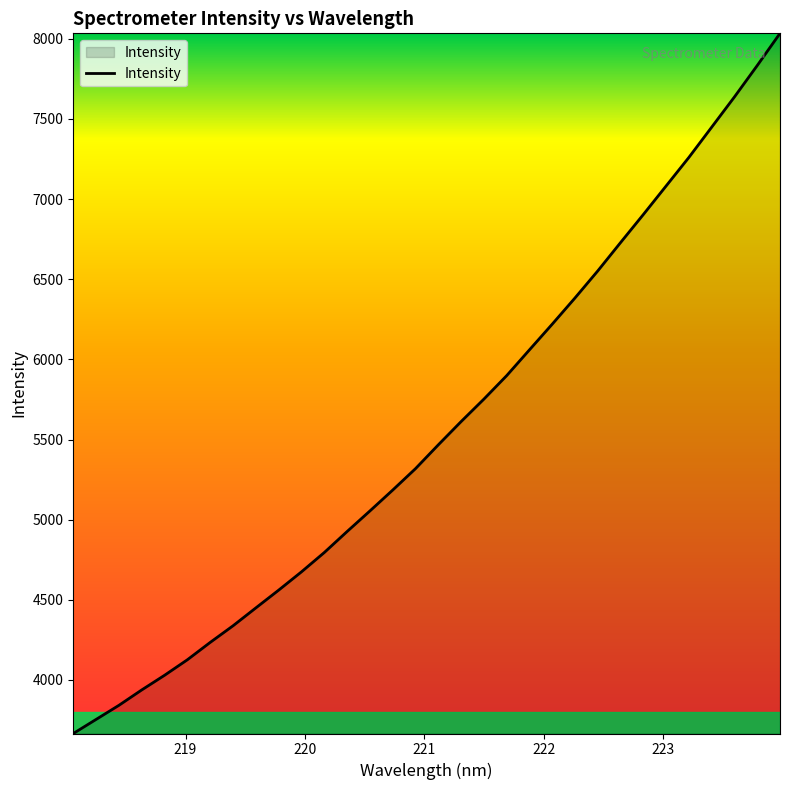

How many values exceed 5466?

16